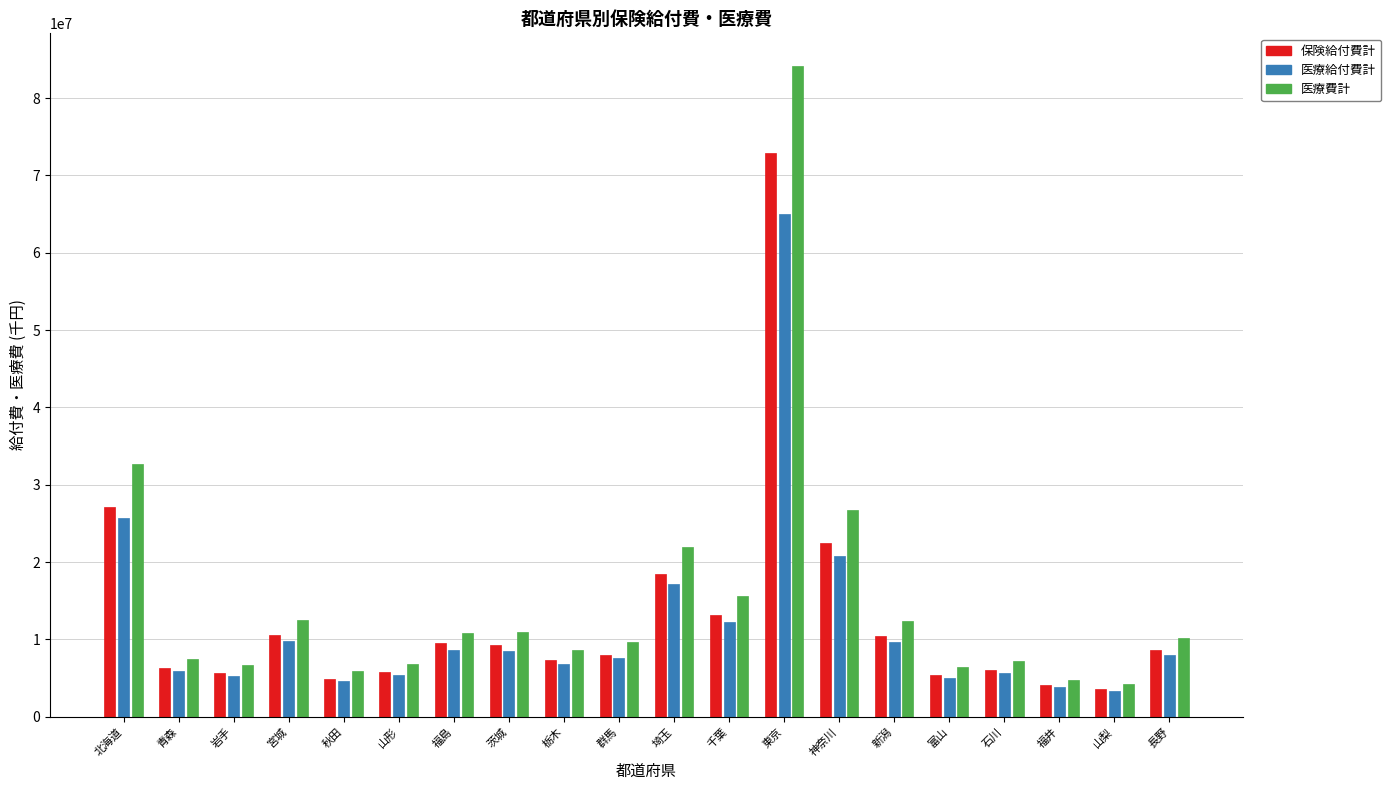

Which category has the highest value in the 医療給付費計 series?

東京